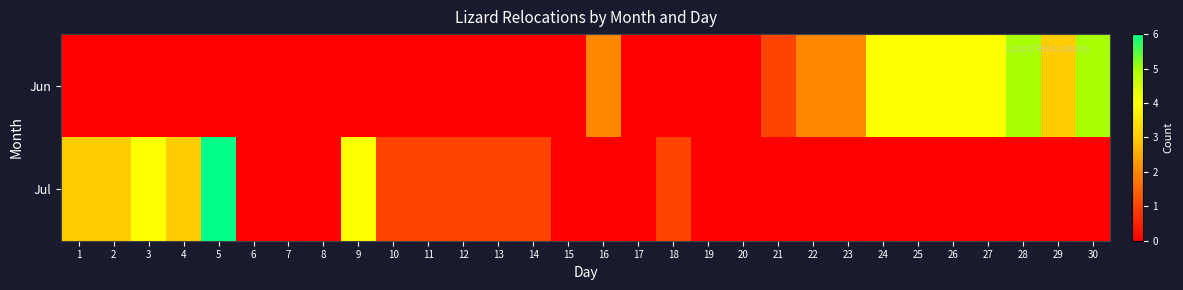

Reading right to left, extract all data points from this chart.

Jun: 30=5	29=3	28=5	27=4	26=4	25=4	24=4	23=2	22=2	21=1	20=0	19=0	18=0	17=0	16=2	15=0	14=0	13=0	12=0	11=0	10=0	9=0	8=0	7=0	6=0	5=0	4=0	3=0	2=0	1=0
Jul: 30=0	29=0	28=0	27=0	26=0	25=0	24=0	23=0	22=0	21=0	20=0	19=0	18=1	17=0	16=0	15=0	14=1	13=1	12=1	11=1	10=1	9=4	8=0	7=0	6=0	5=6	4=3	3=4	2=3	1=3